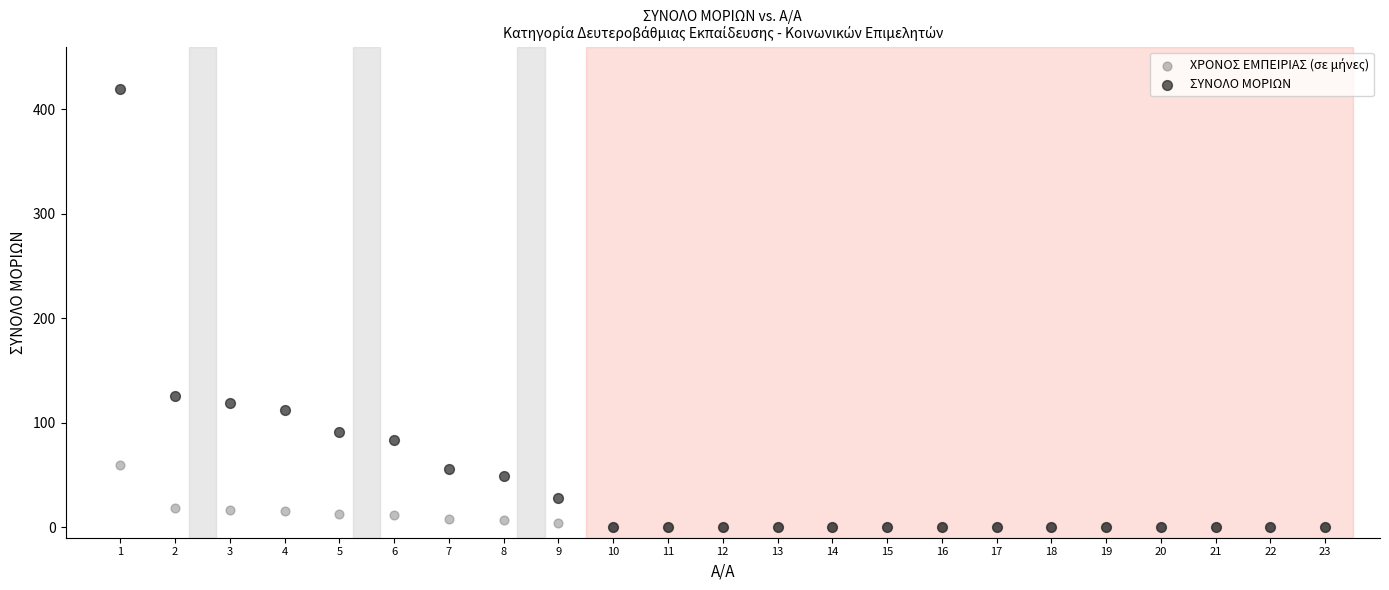

Which series contains the highest Y value?

ΣΥΝΟΛΟ ΜΟΡΙΩΝ